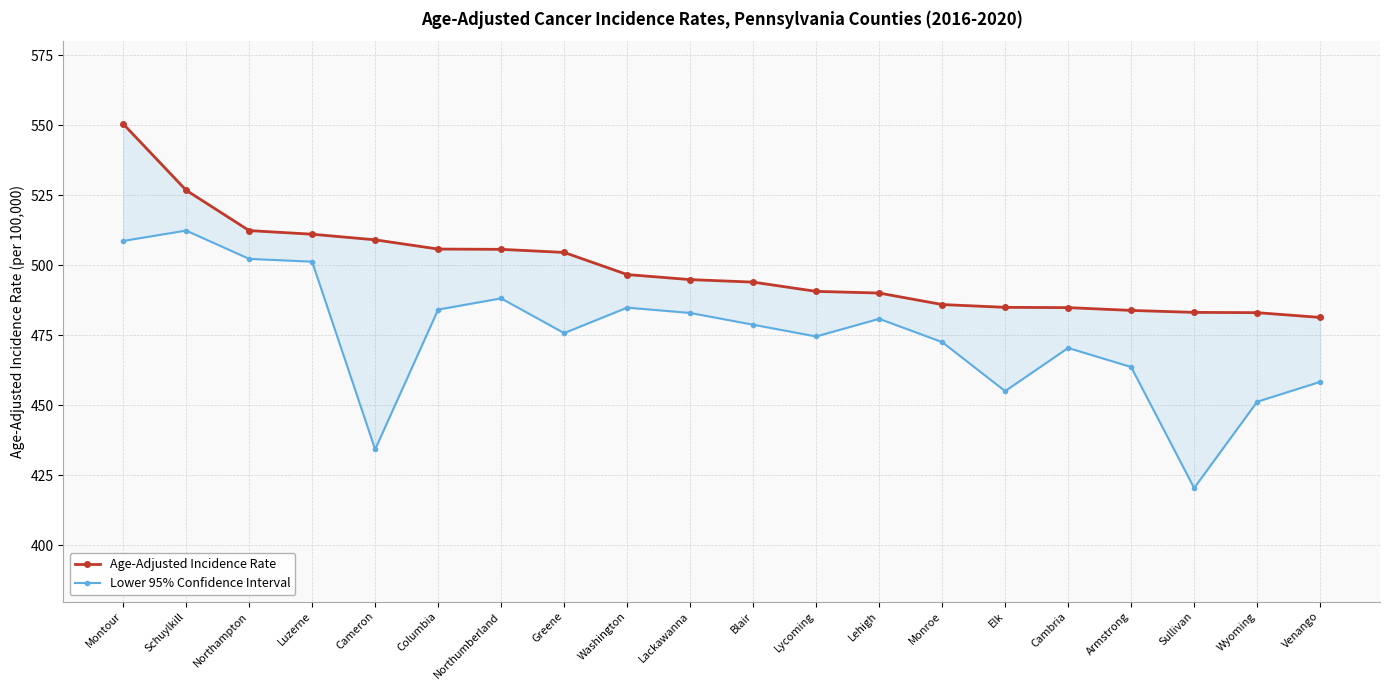

What is the smallest value displayed?

420.5